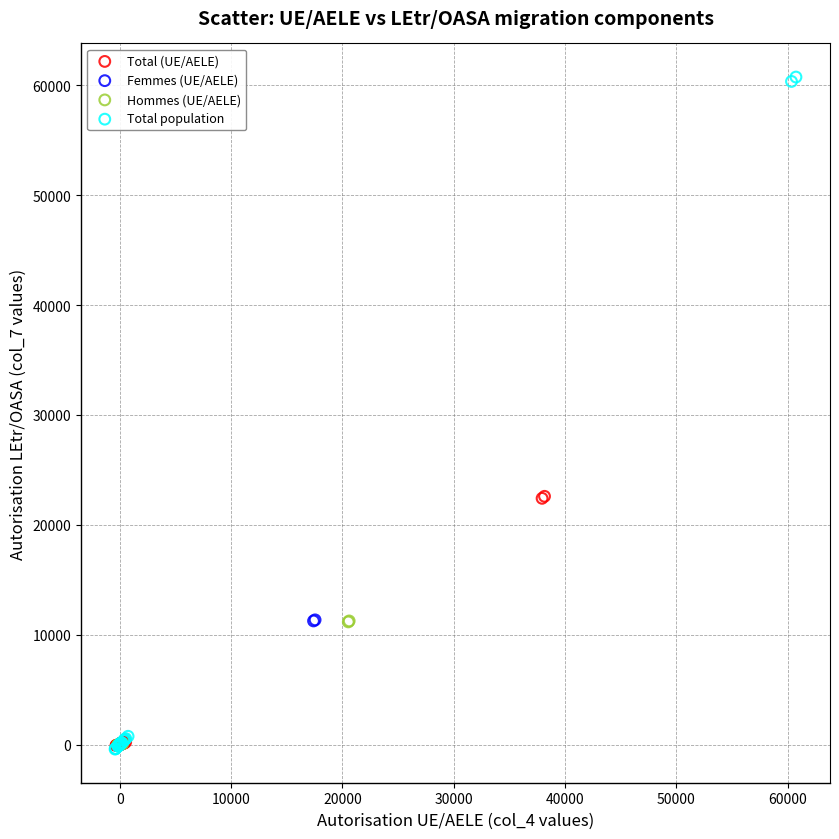

Which series reaches the maximum Y coordinate?

Total population